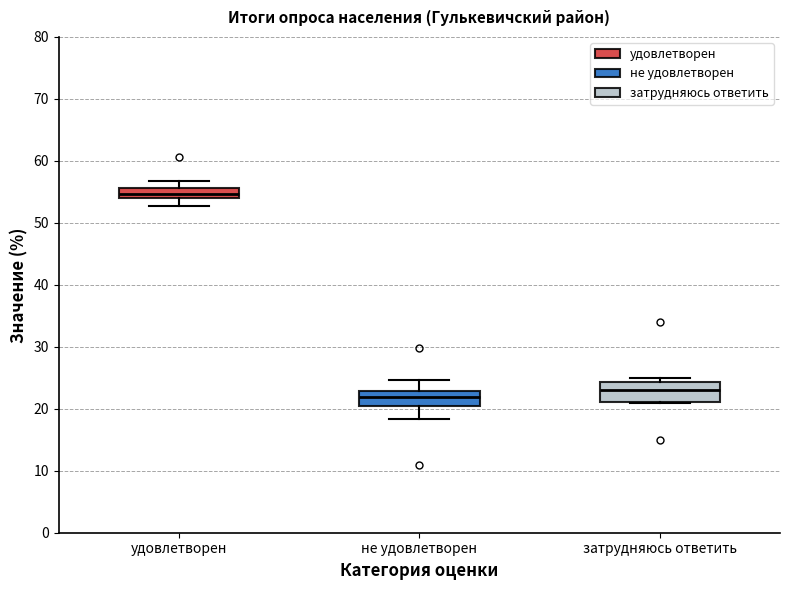

Where is the lower edge of the box for затрудняюсь ответить on the y-axis? The values are not printed on the chart, so give them approximately, as read against the axis.

21